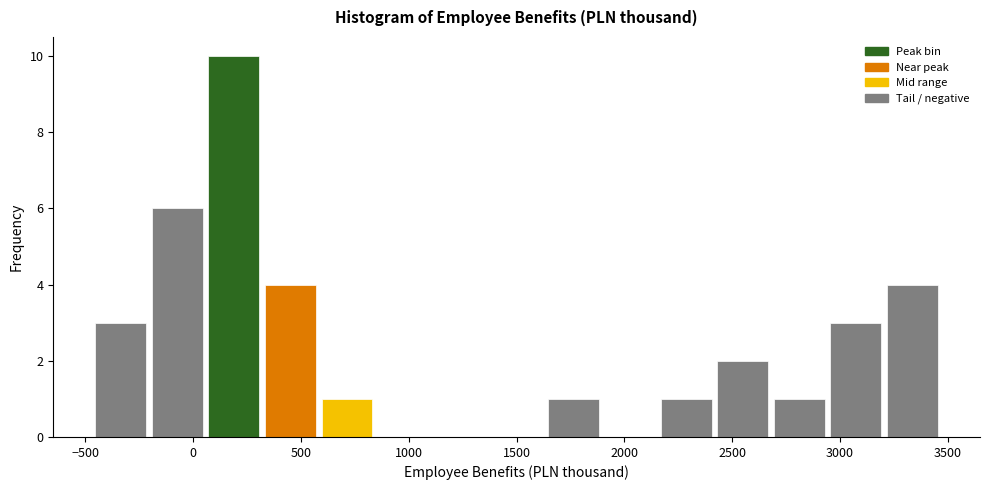

How tall is the bar that spans 2950 to 3200 on the x-axis? Neither the bar edges nor the heights are printed on the chart, so give them approximately, as read against the axes.

3